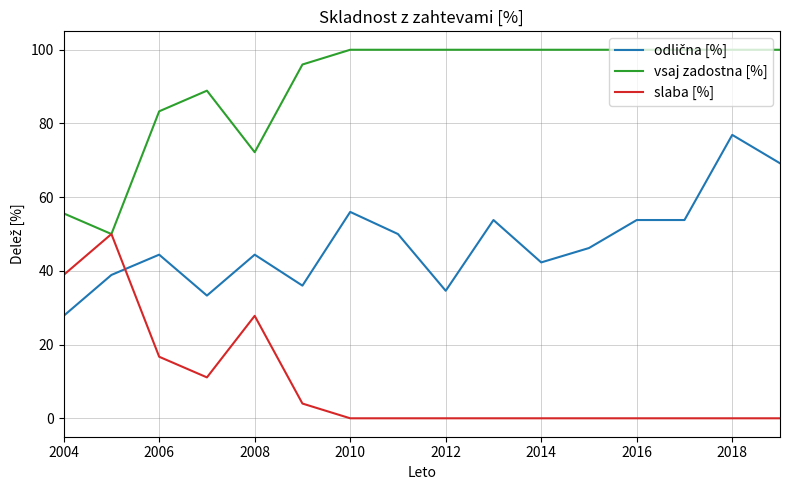

Which series has the largest total across all categories?

vsaj zadostna [%]